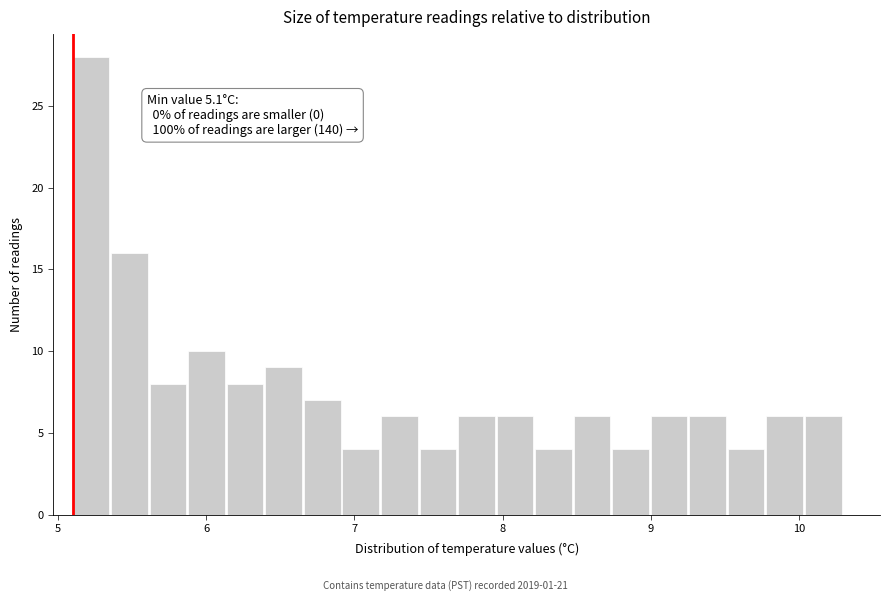

Read against the x-axis, roughly where is the centre of the tallest bar?

5.2